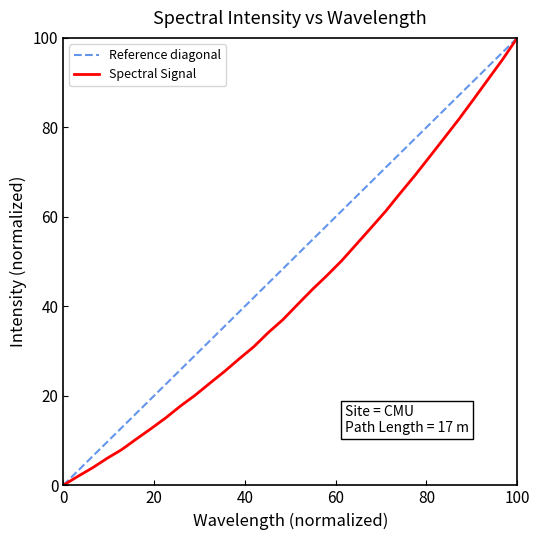

At which label does Spectral Signal reach its peak?

100